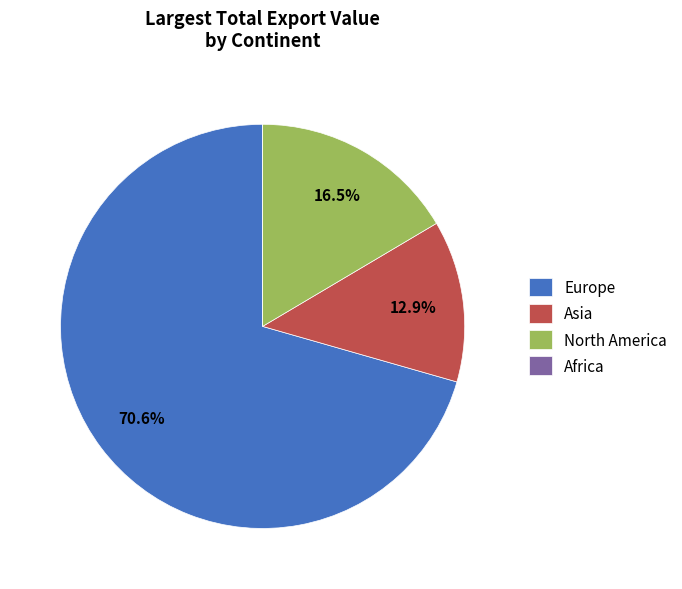

Combined, what portion of the pie is Europe and Asia?

83.5%